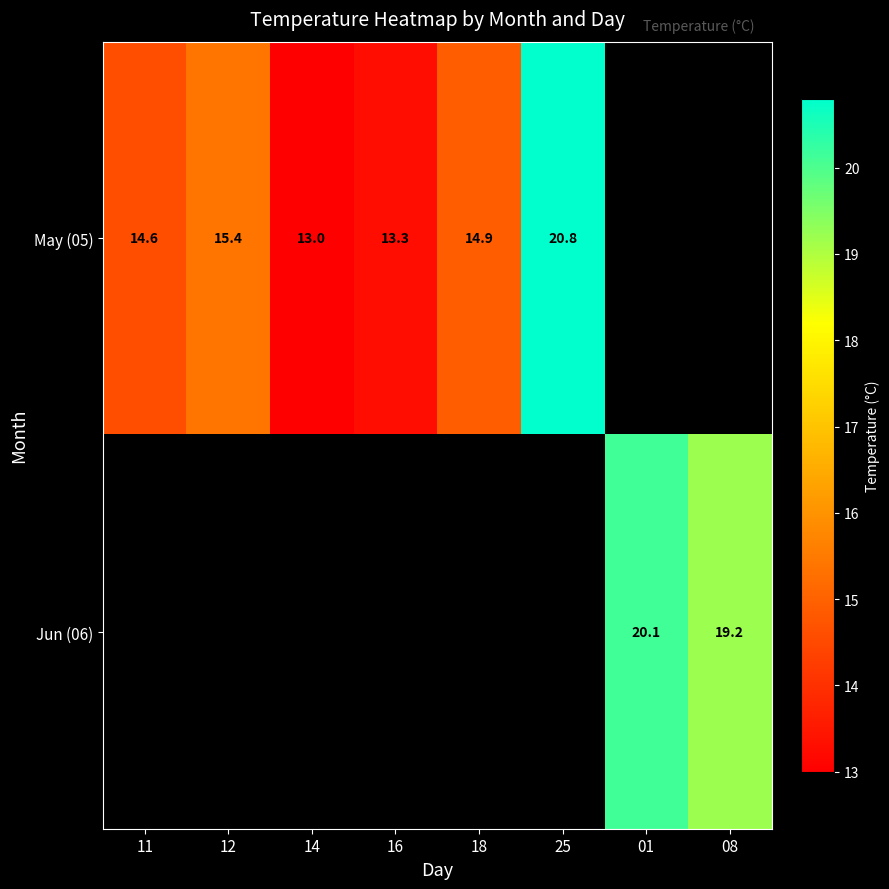

Count the number of categories in the chart.

8